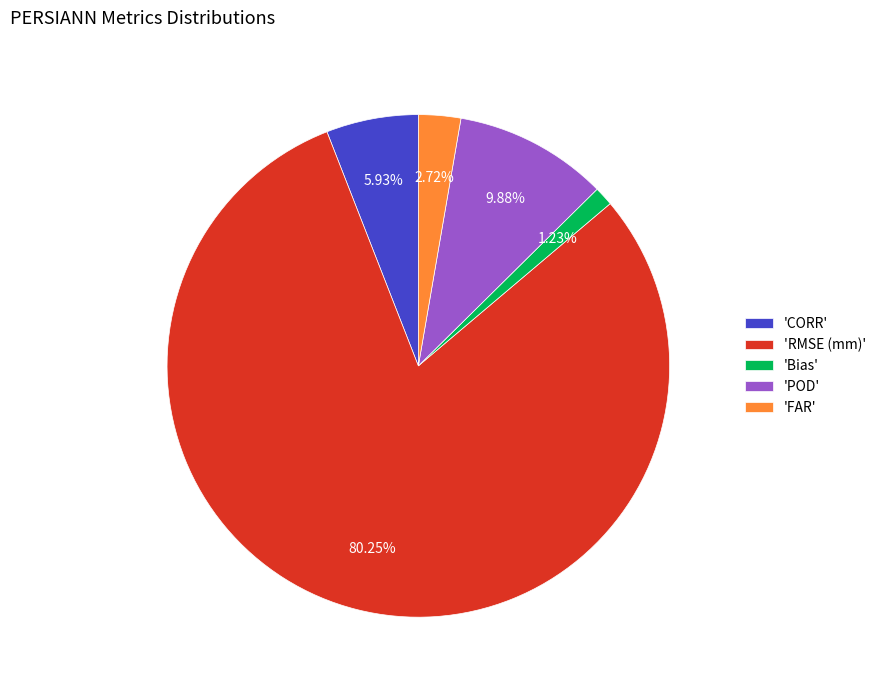

Which category has the smallest portion of the pie?

'Bias'